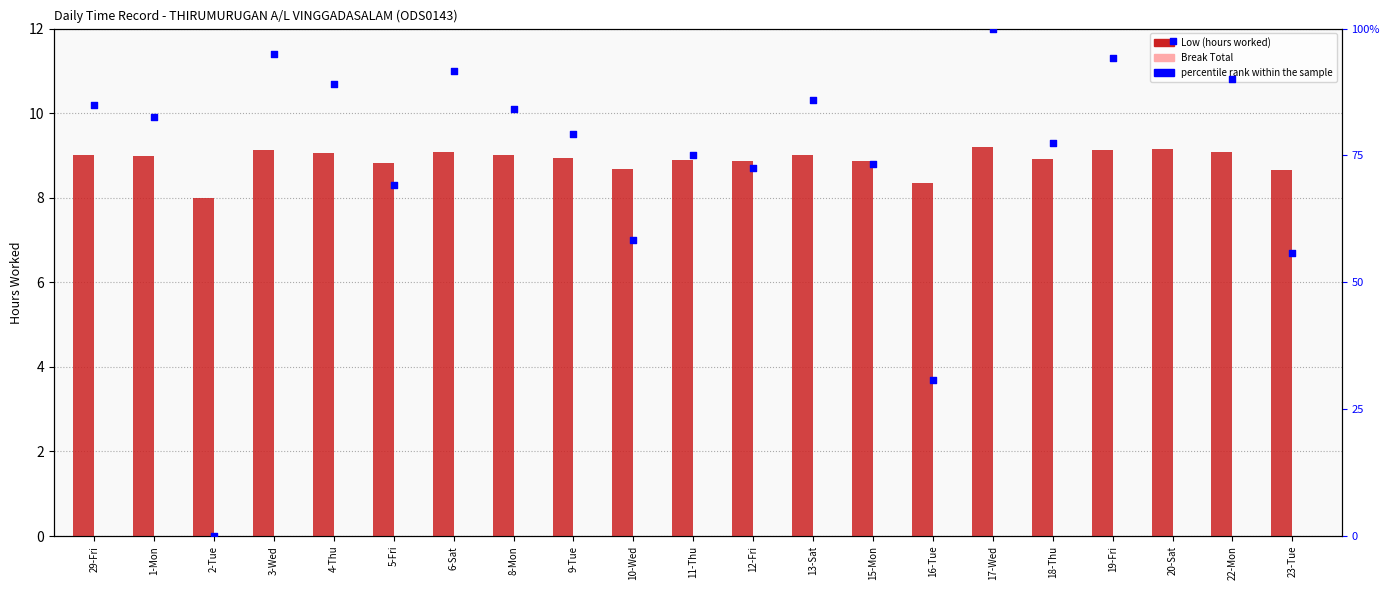

At which category is the sum across all series the highest?

17-Wed